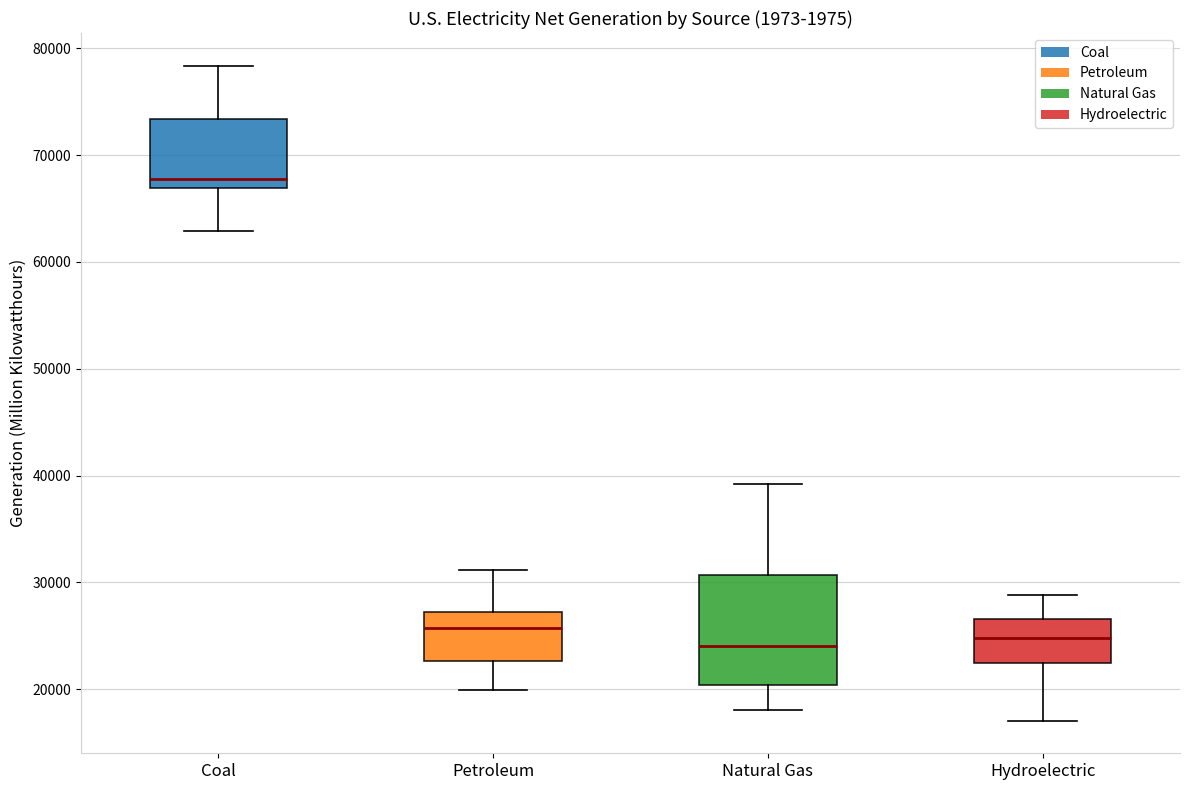

Comparing the boxes themselves (not the whiskers), which one is the tallest?

Natural Gas